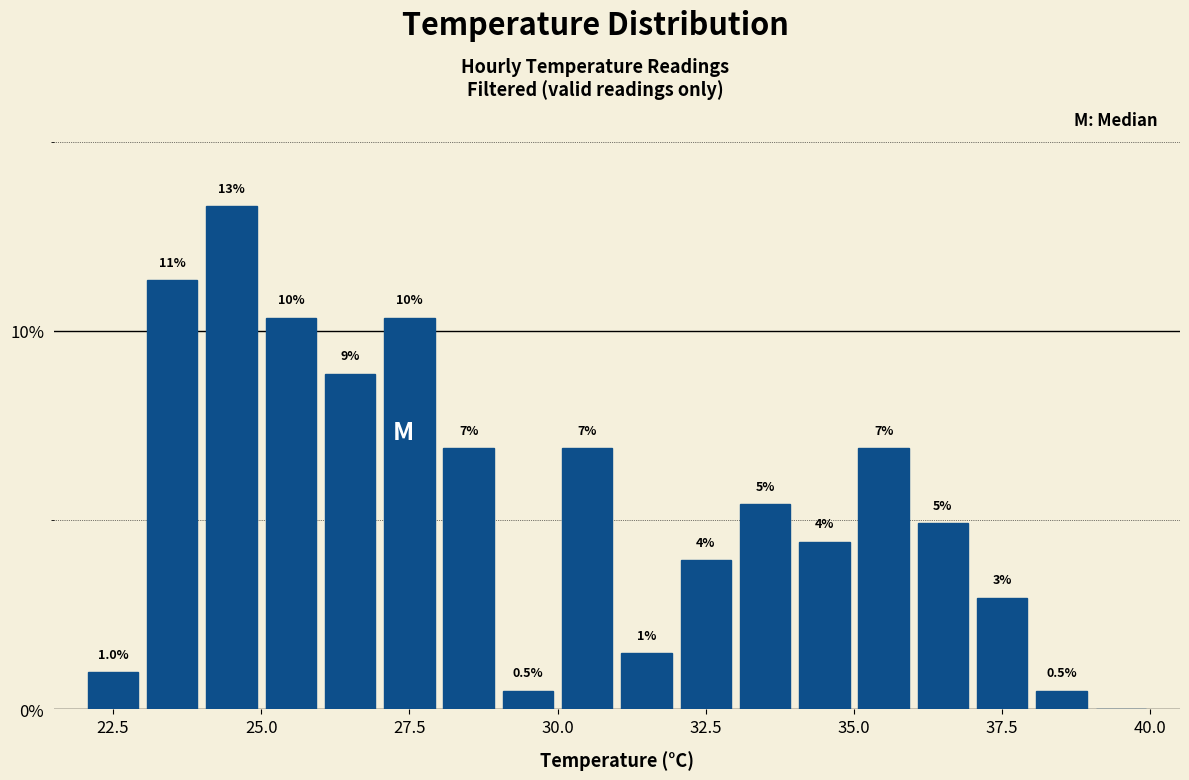

Read against the x-axis, roughly where is the centre of the tallest bar?

24.5